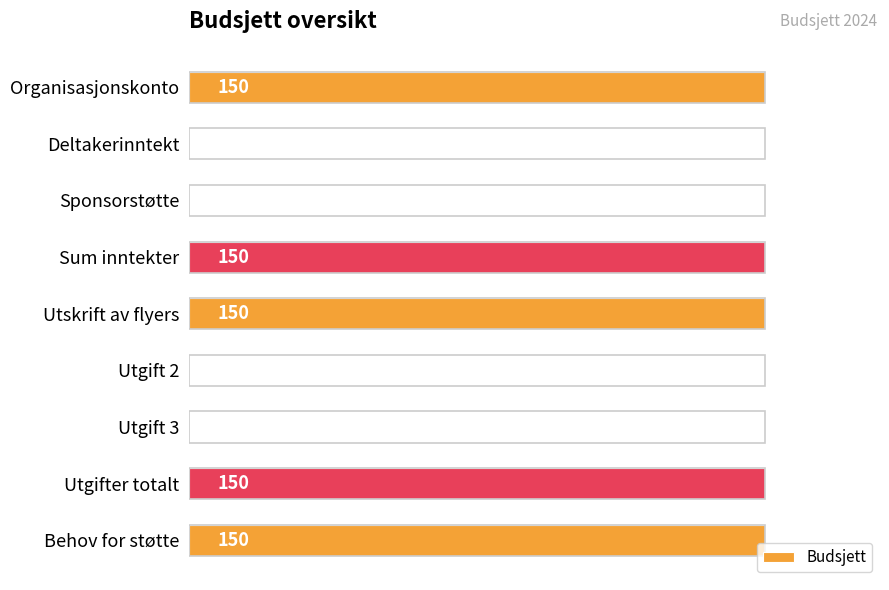

Which has a higher value, Organisasjonskonto or Utgift 2?

Organisasjonskonto